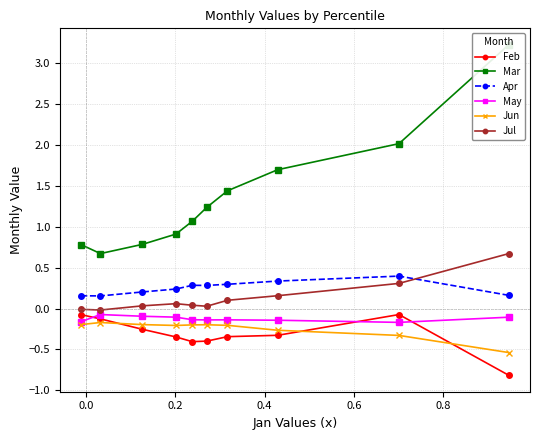

What is the value of the Feb point at the 10th from the left?

-0.8